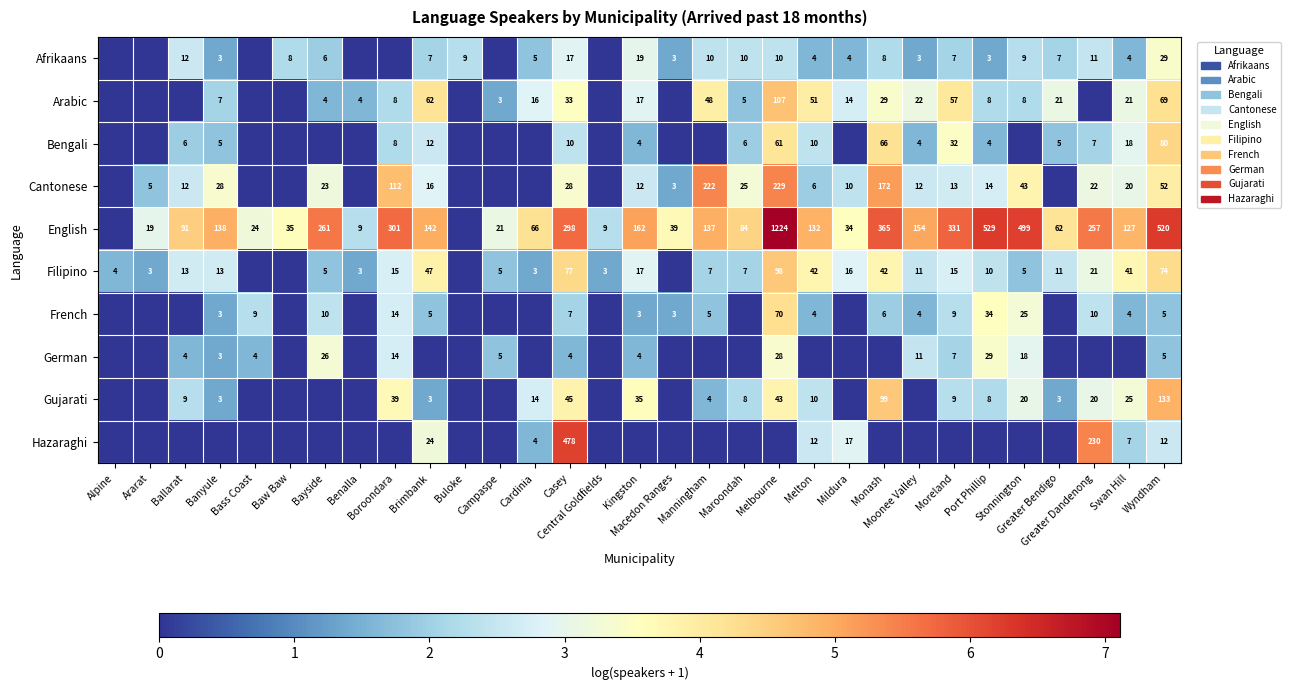

What is the difference between the highest and lowest values at Buloke?

2.3